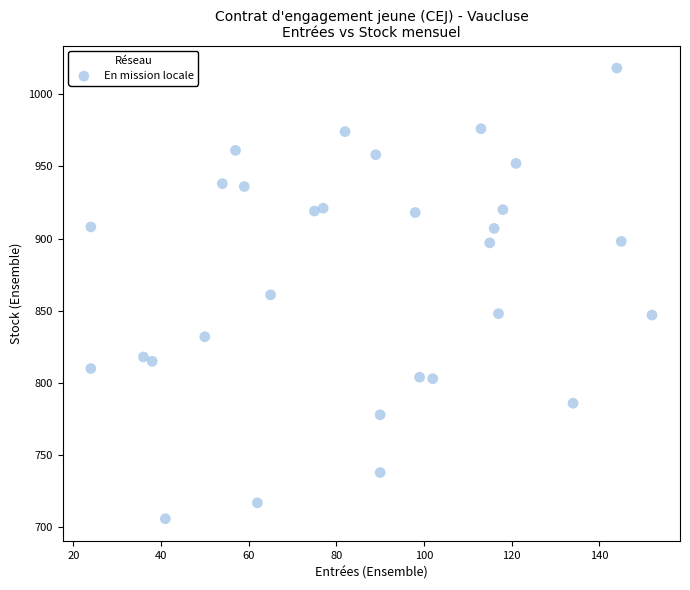

What is the range of X values (max minus min)?

128